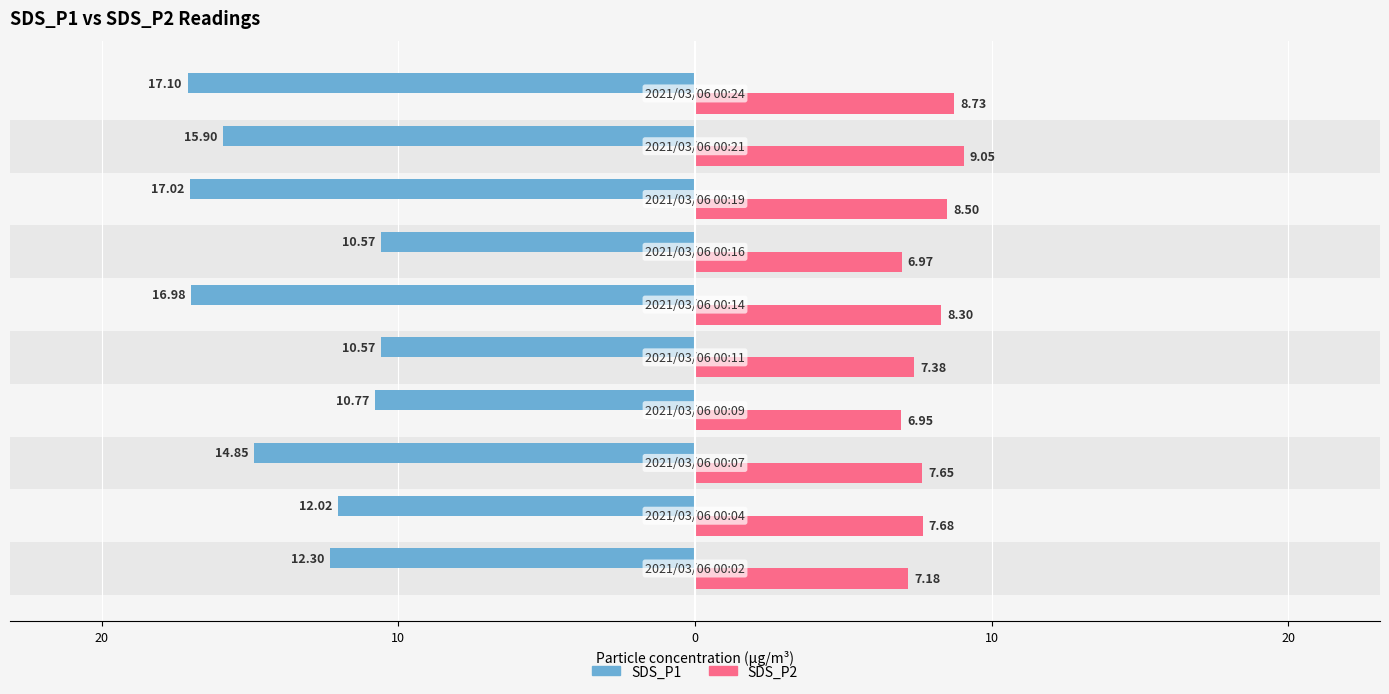

Which series has the widest spread of values?

SDS_P1